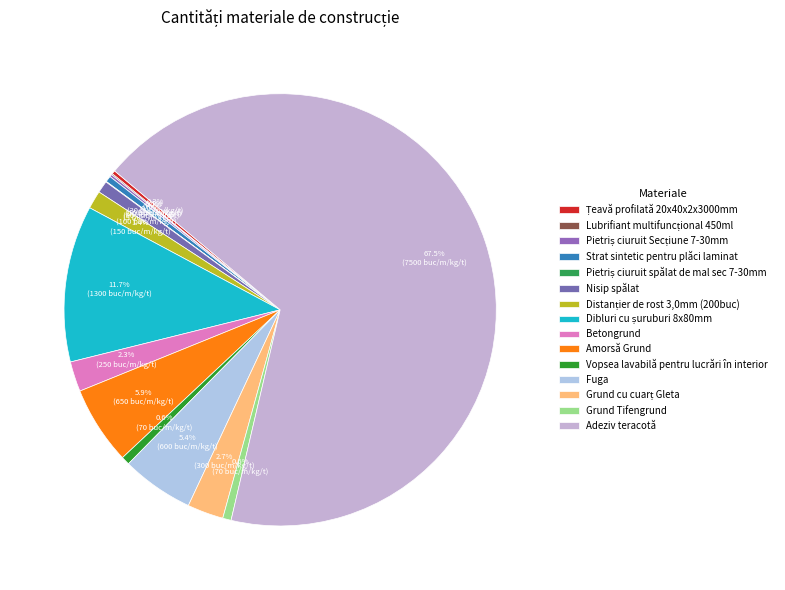

To the nearest percent, what is the combined percentage of Grund Tifengrund and Țeavă profilată 20x40x2x3000mm?

1%